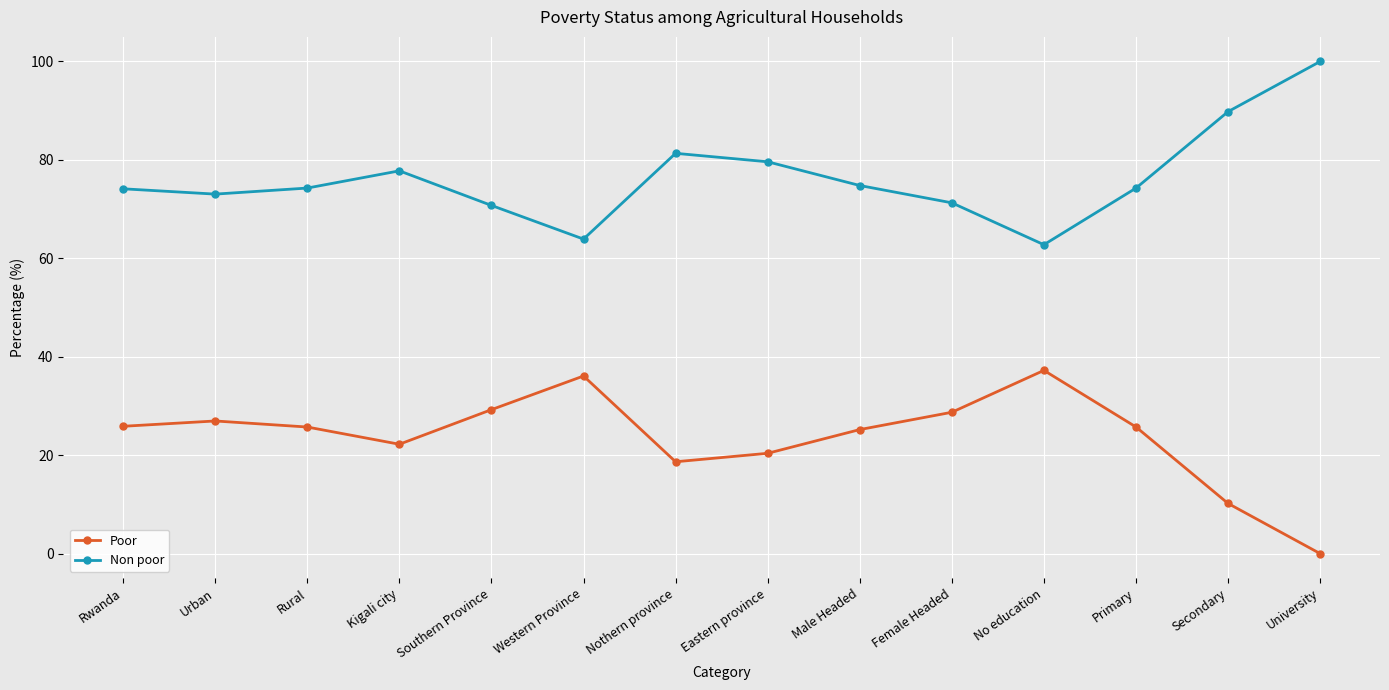

What value does the Non poor series have at No education?

62.8